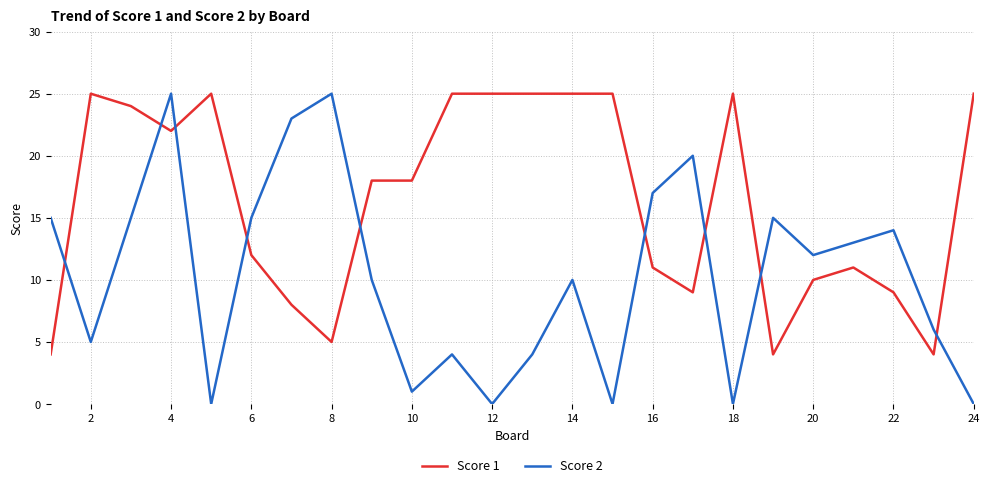

How many distinct data groups are displayed?

2